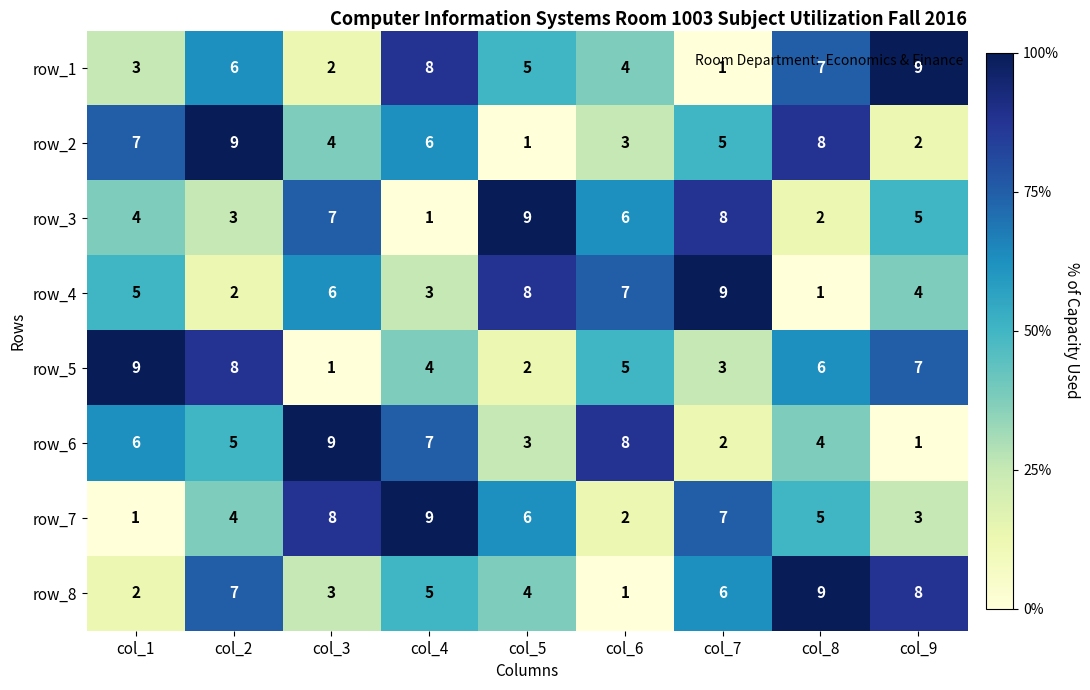

What is the total value across all series at col_6?

36